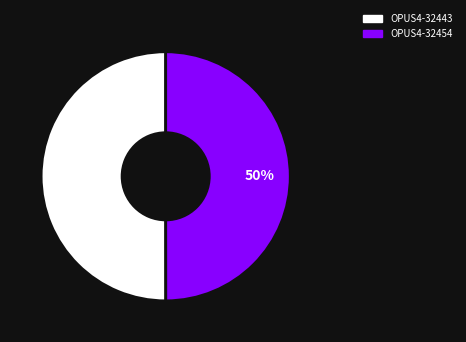

True or false: OPUS4-32454 accounts for 50% of the total.

True